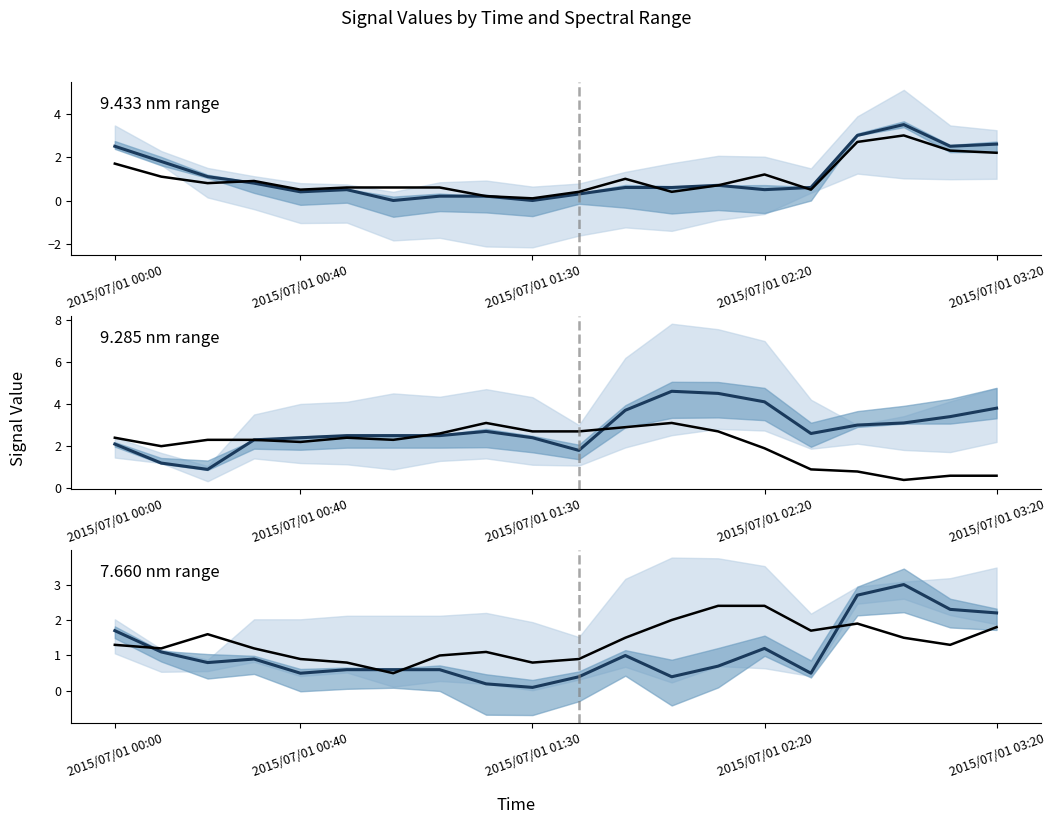

Is it true that 7.660 equals 0.9 at 2015/07/01 00:40?

True